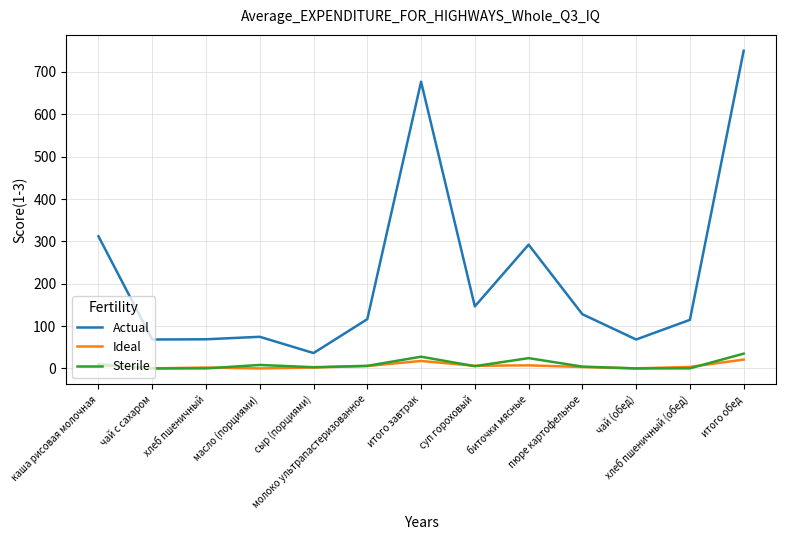

The Sterile series shows 27.8 at итого завтрак. True or false?

True